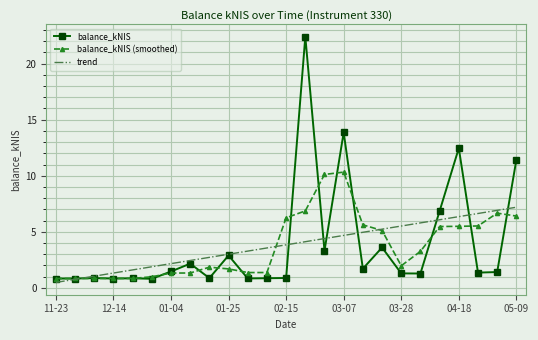

True or false: balance_kNIS (smoothed) and trend cross at least once.

True